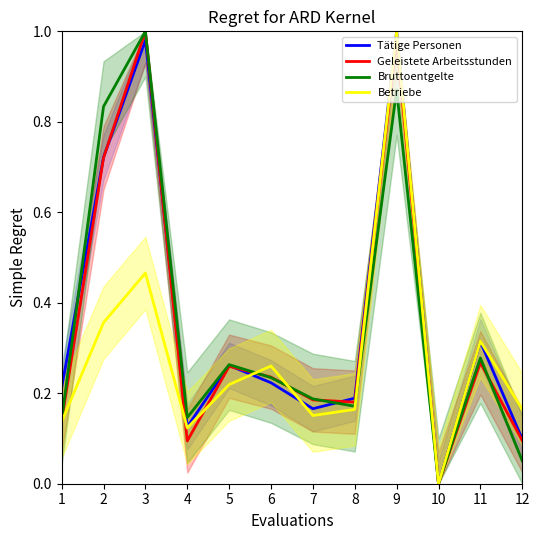

In Tätige Personen, how many points are higher than both neighbors (excluding endpoints)?

4